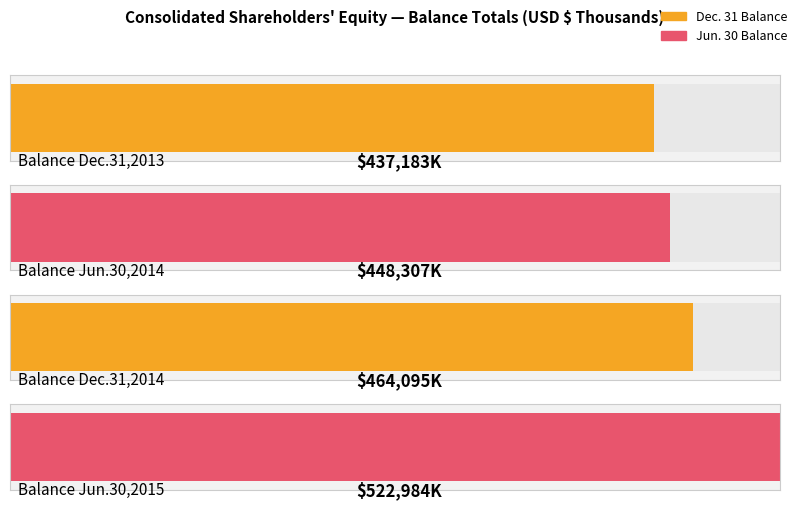

What is the average value of the Average utilization series?

468142